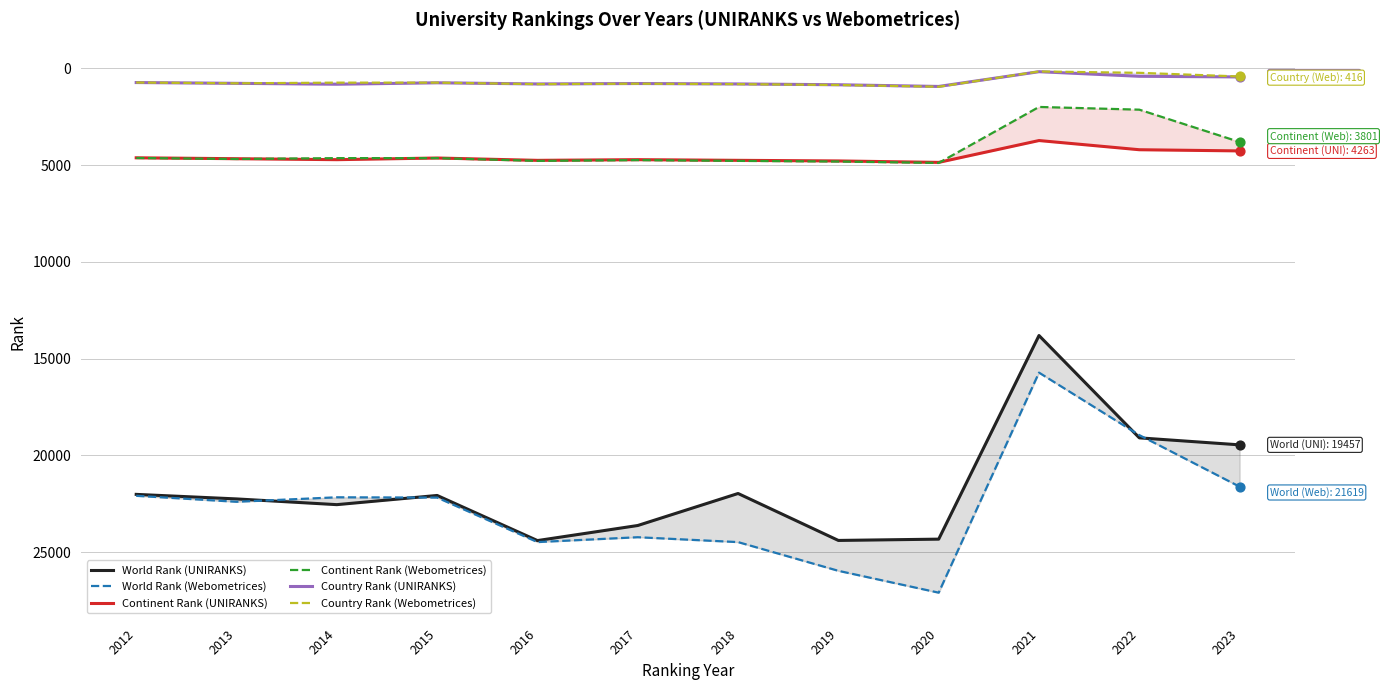

Is the value of Continent Rank (Webometrices) at 2014 greater than the value of World Rank (UNIRANKS) at 2013?

No